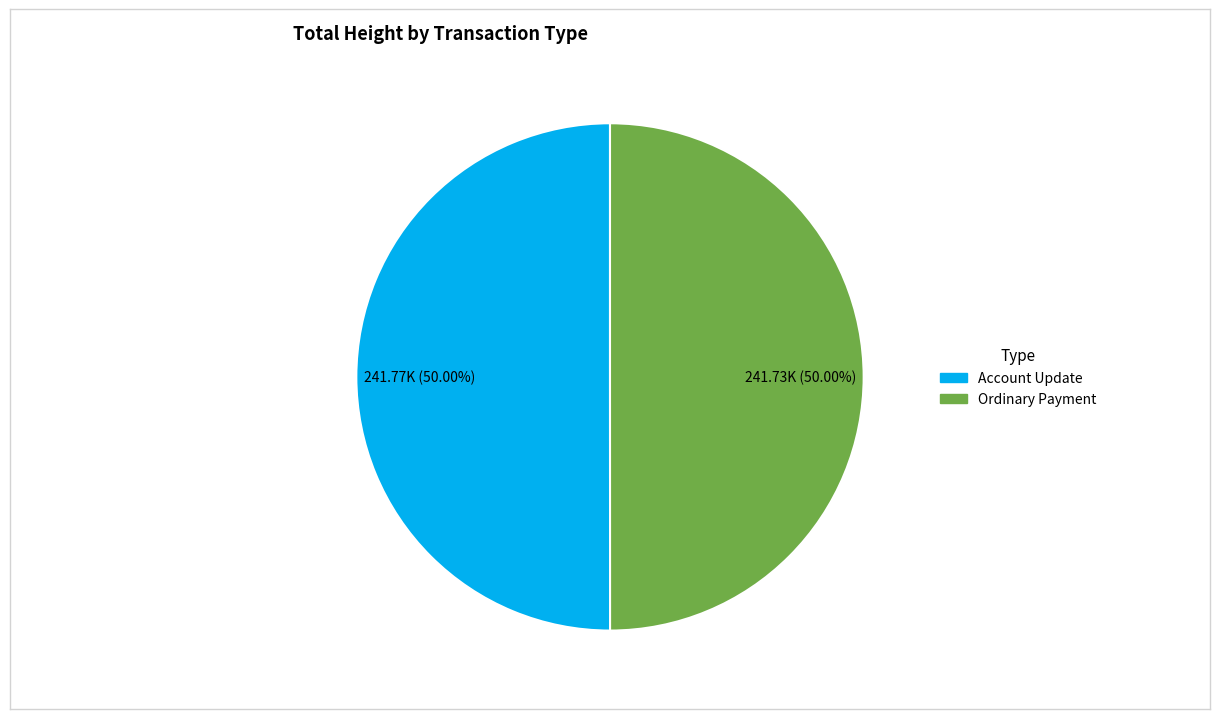

Count the number of slices in the pie.

2